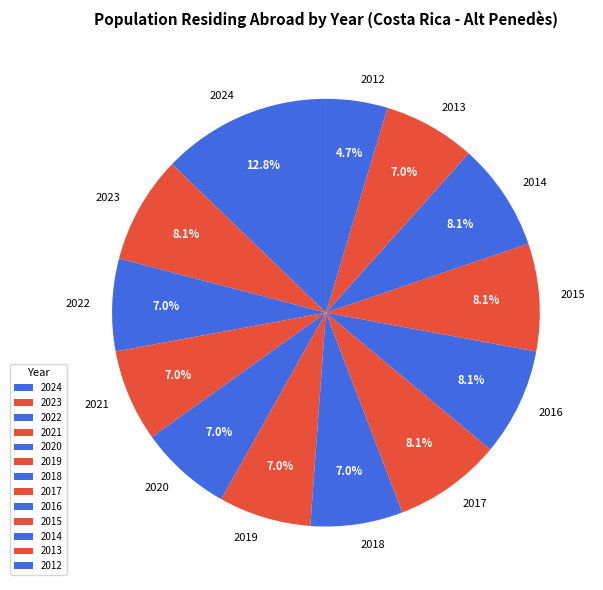

Does any single category account for the majority?

No